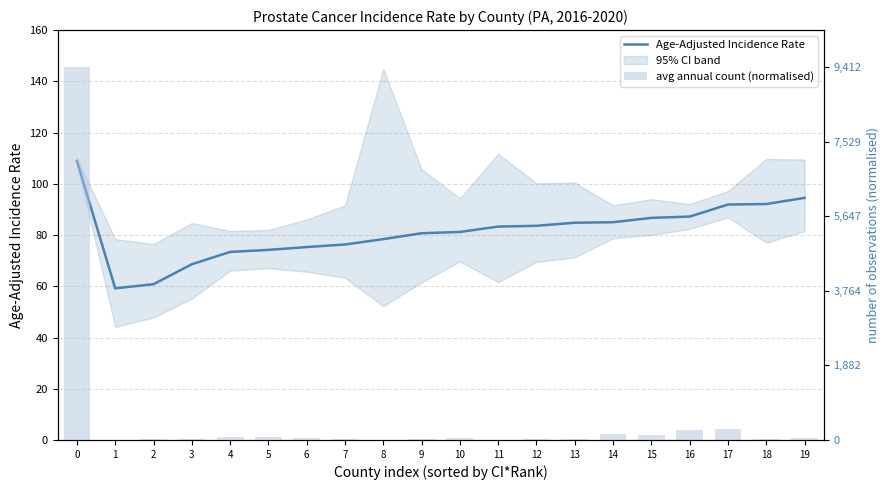

Which label corresponds to the smallest value in the chart?

8